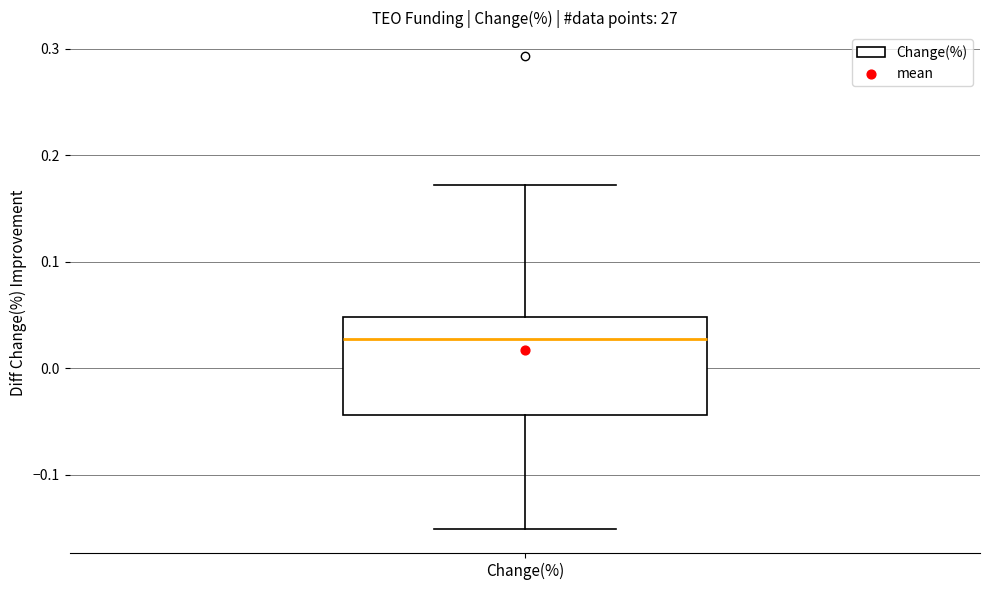

Transcribe this box plot: give where the median line is, the range the box spans, and where the two whiskers end, as read against the y-axis. The values are not printed on the chart, so give them approximately, as read against the axis.

median 0.03, box -0.04 to 0.05, whiskers -0.15 to 0.17